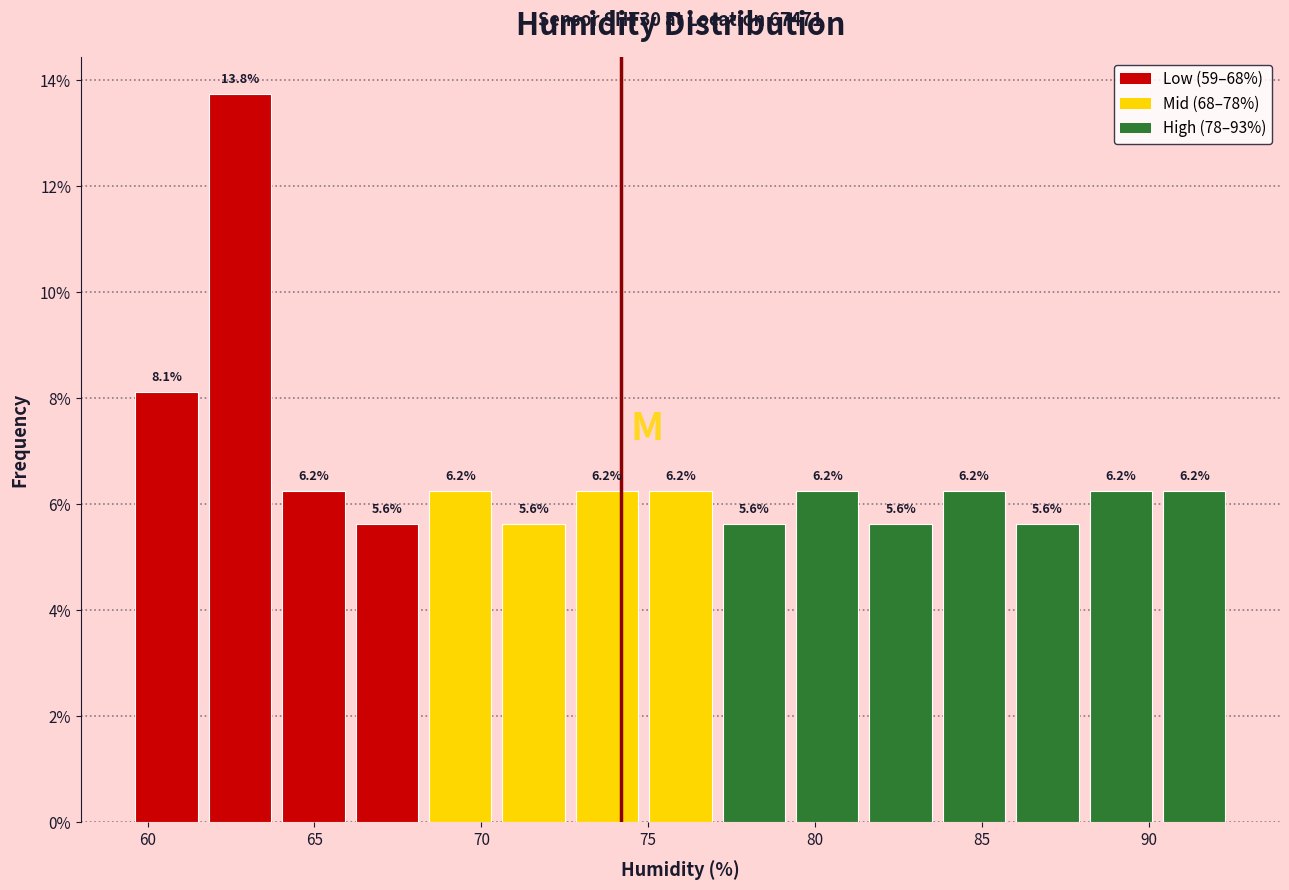

What is the height of the bar covering 59.5 to 61.5 on the x-axis? The bar edges are not printed on the chart, so give them approximately, as read against the axis.

8.1